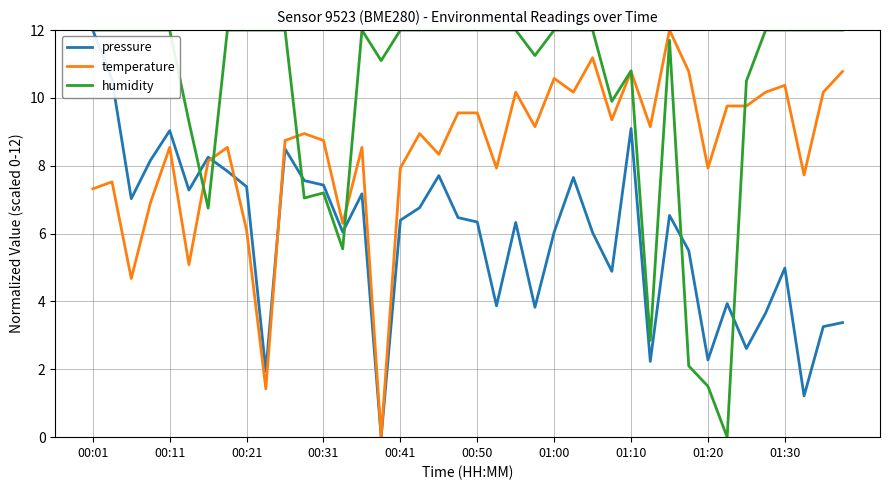

List the series in order of their overall mean, lowest first.

pressure, temperature, humidity